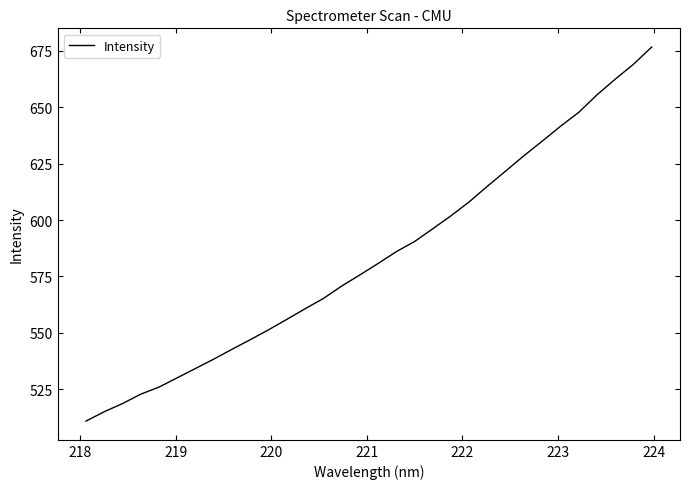

What is the difference between the maximum and minimum values?

165.9